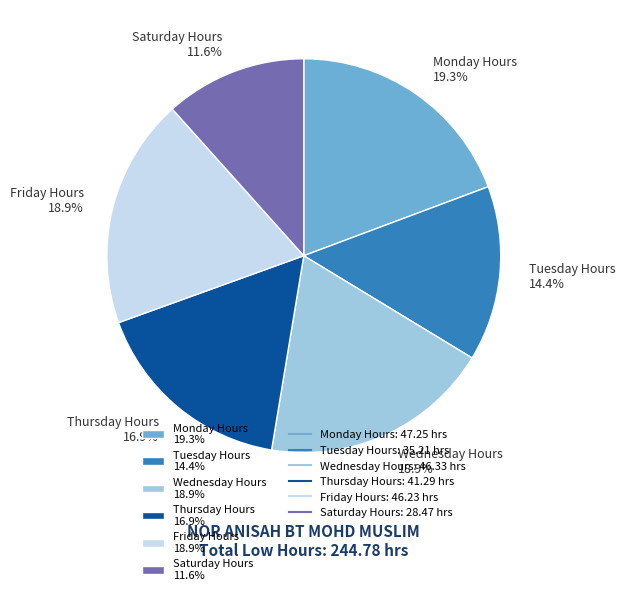

How many segments does this pie chart have?

6